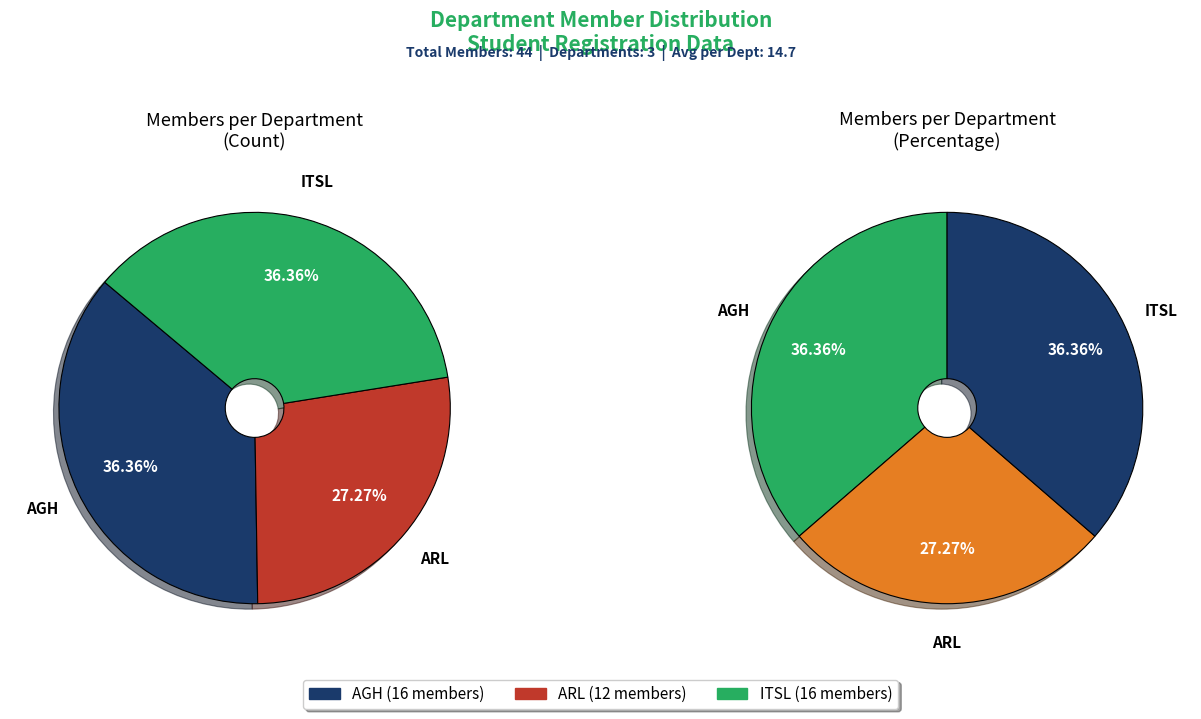

To the nearest percent, what percentage of the pie is ARL?

27%